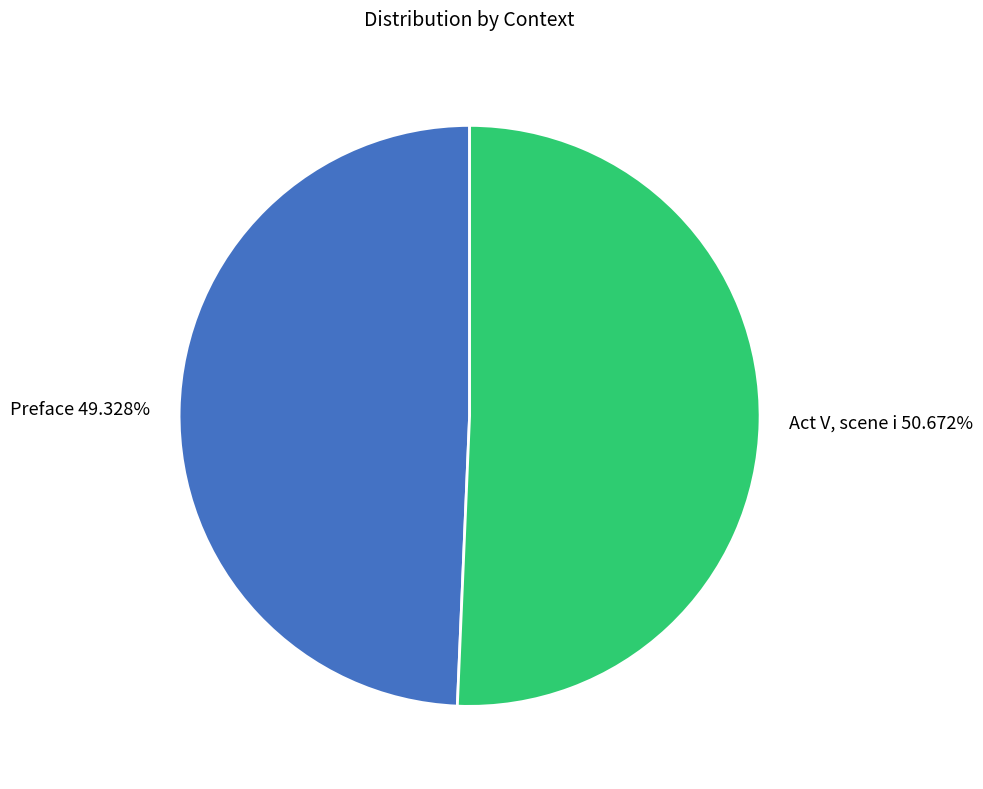

Approximately how many times larger is the value at Act V, scene i compared to Preface?

1.0